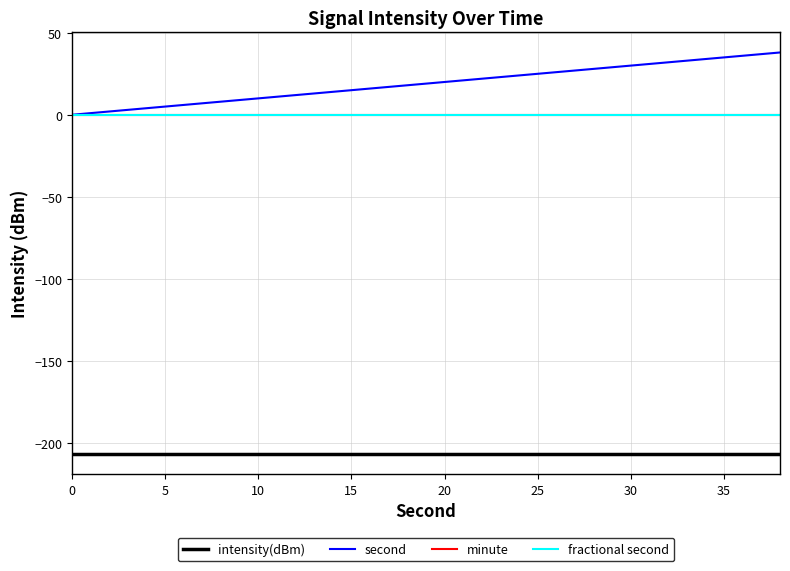

Is this an area chart (filled region under the line)?

No